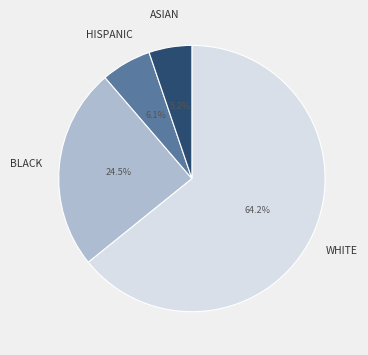

Is there a majority slice in this chart?

Yes